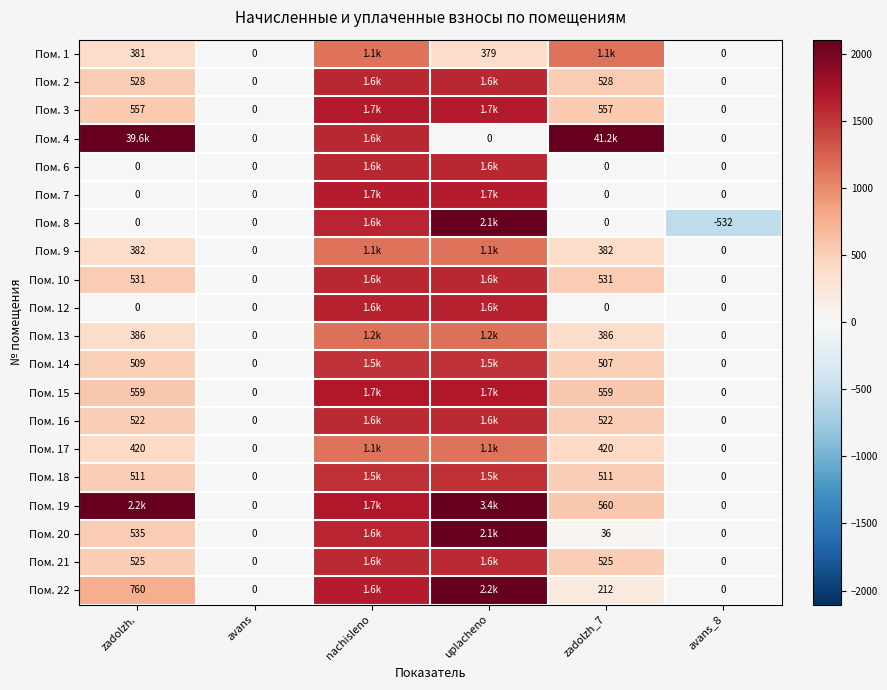

Is the value of Пом. 4 at uplacheno greater than the value of Пом. 15 at zadolzh_7?

No